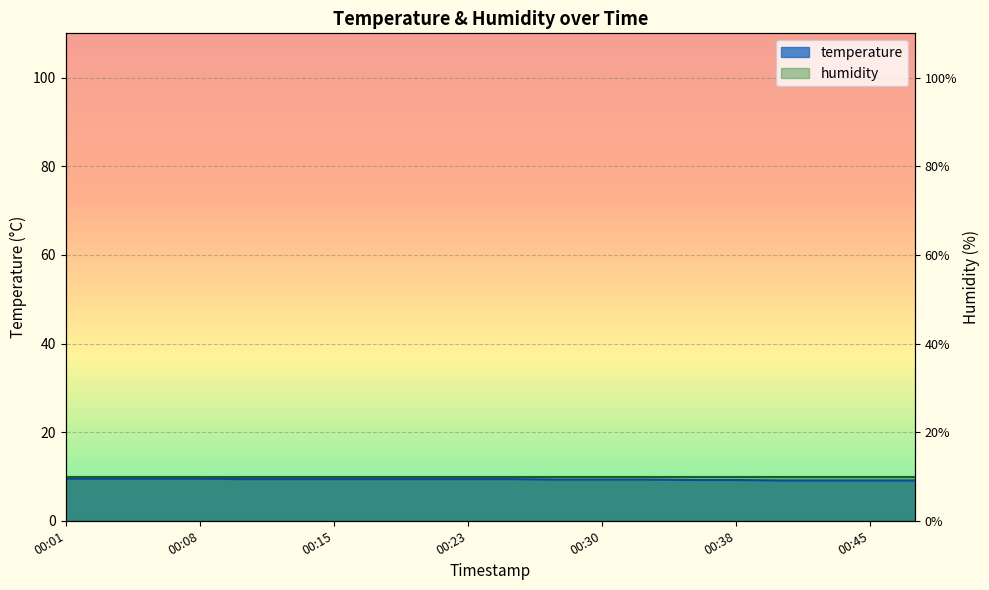

What is the difference between the values at 00:35 and 00:30?

0.1